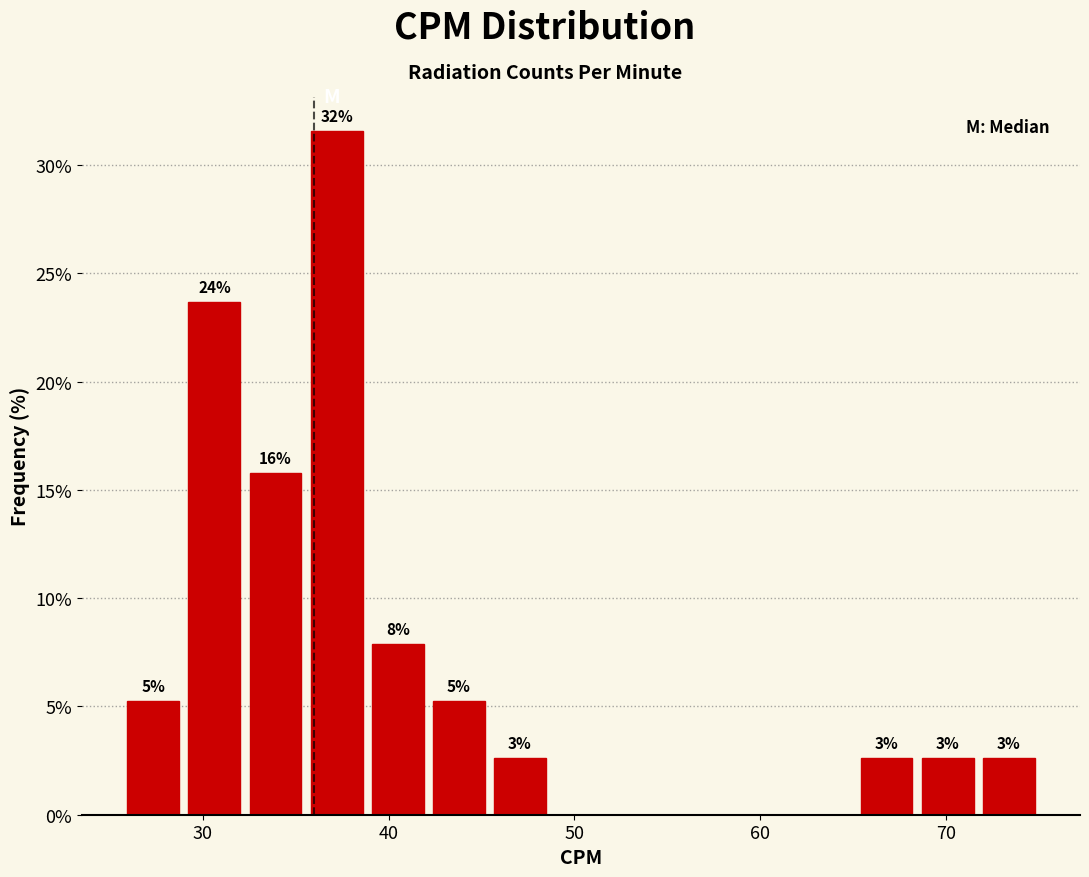

Read against the x-axis, roughly where is the centre of the tallest bar?

37